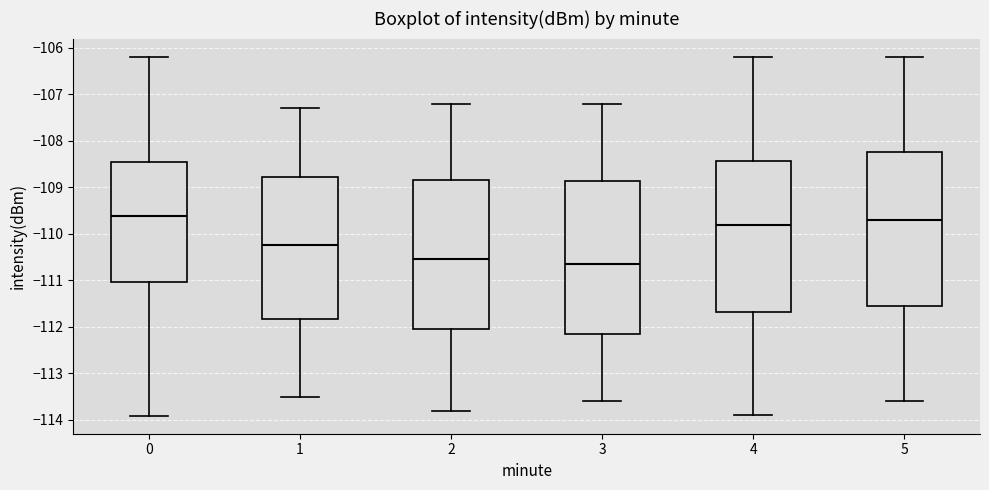

Where does the lower whisker of the box at x = 5 end on the y-axis? The values are not printed on the chart, so give them approximately, as read against the axis.

-113.6